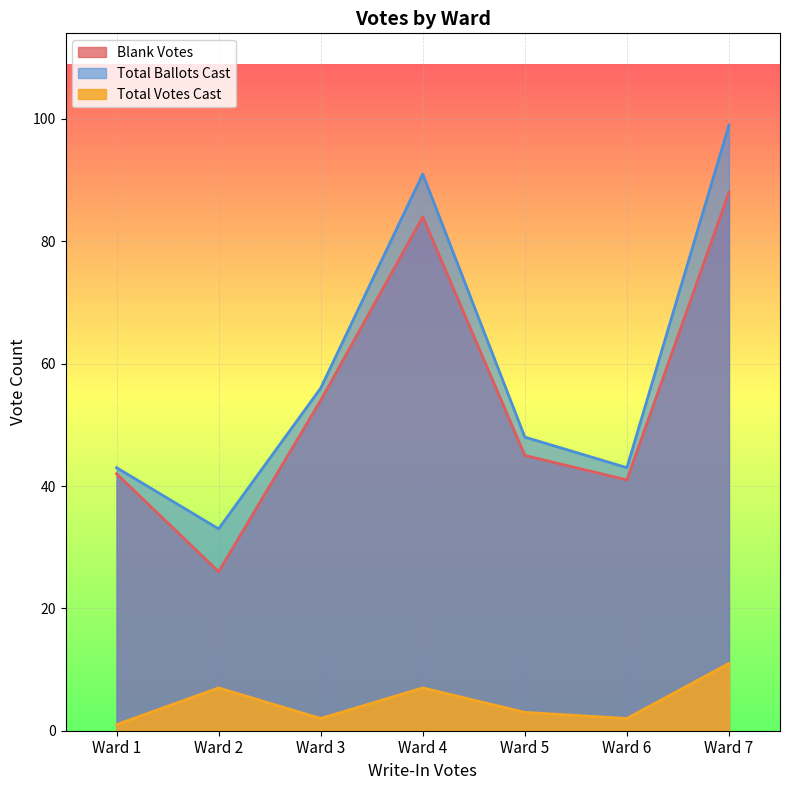

Which has a higher value, Ward 3 or Ward 7?

Ward 7